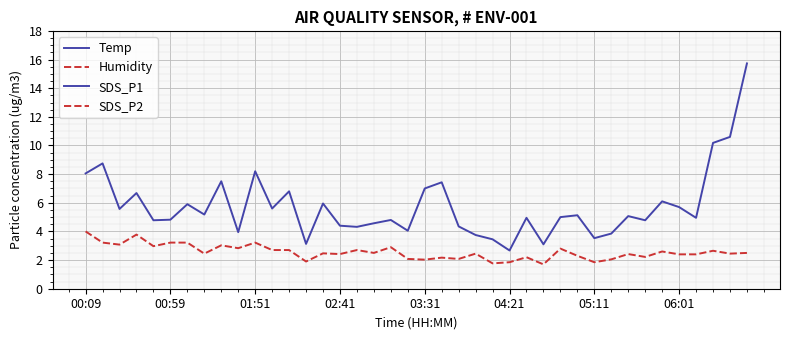

True or false: SDS_P2 and Temp intersect in this chart.

False